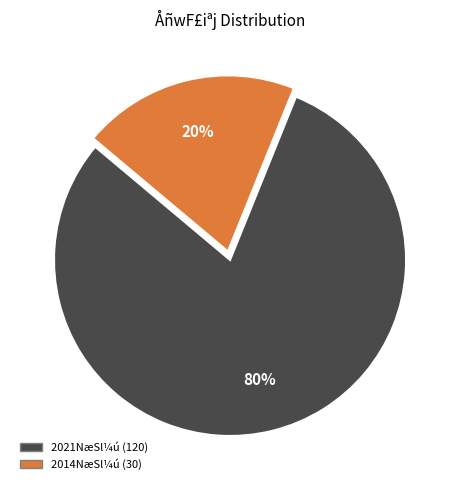

Is the sum of 2021NæSl¼ú (120) and 2014NæSl¼ú (30) greater than half?

Yes